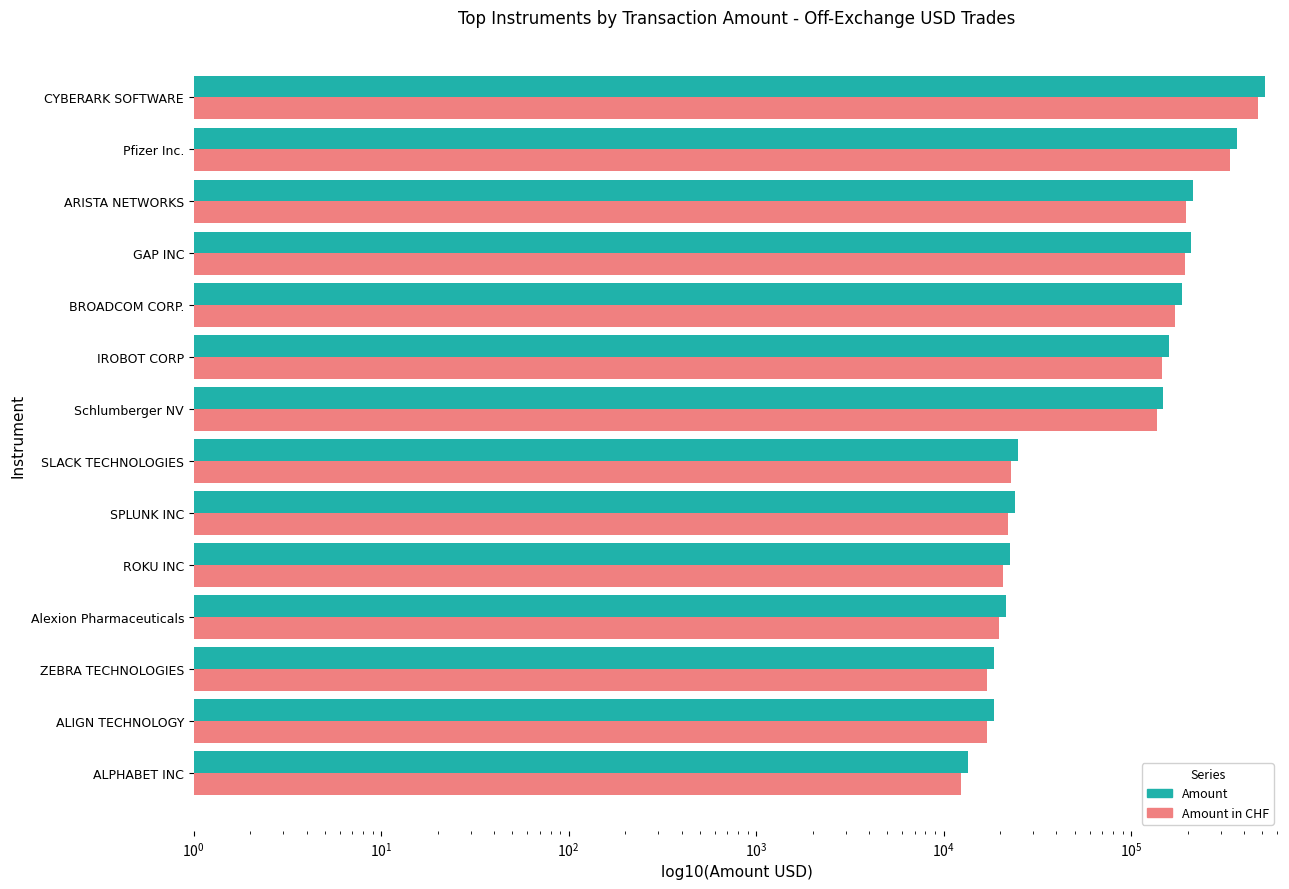

What is the difference between the highest and lowest values at SPLUNK INC?

1913.3